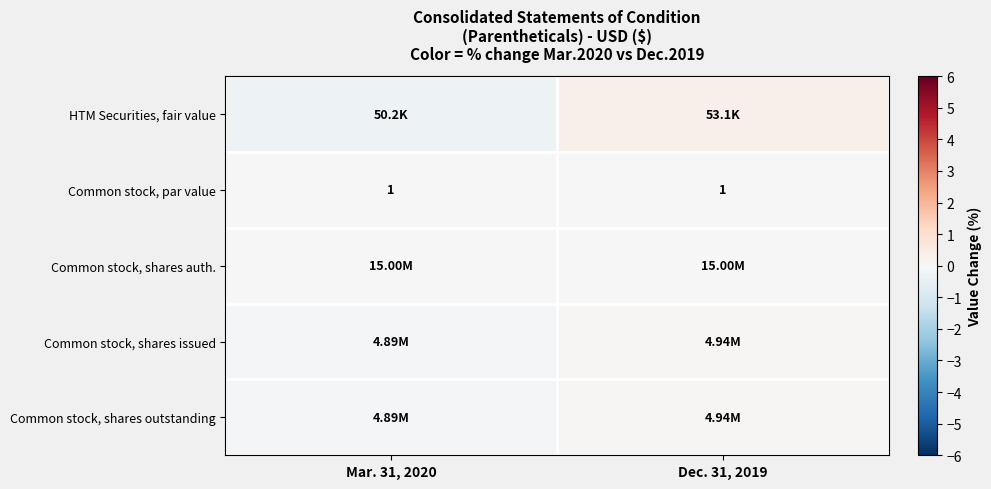

What is the difference between the Common stock, shares outstanding values at Mar. 31, 2020 and Dec. 31, 2019?

0.1